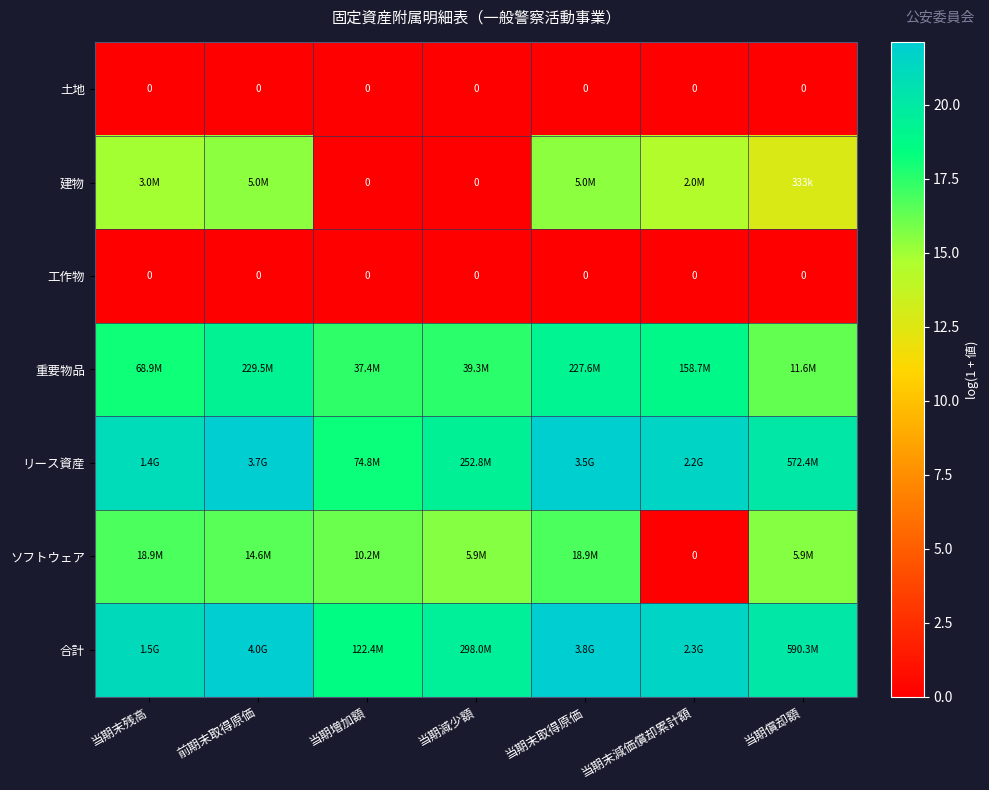

At which label is リース資産 closest to 20?

当期償却額